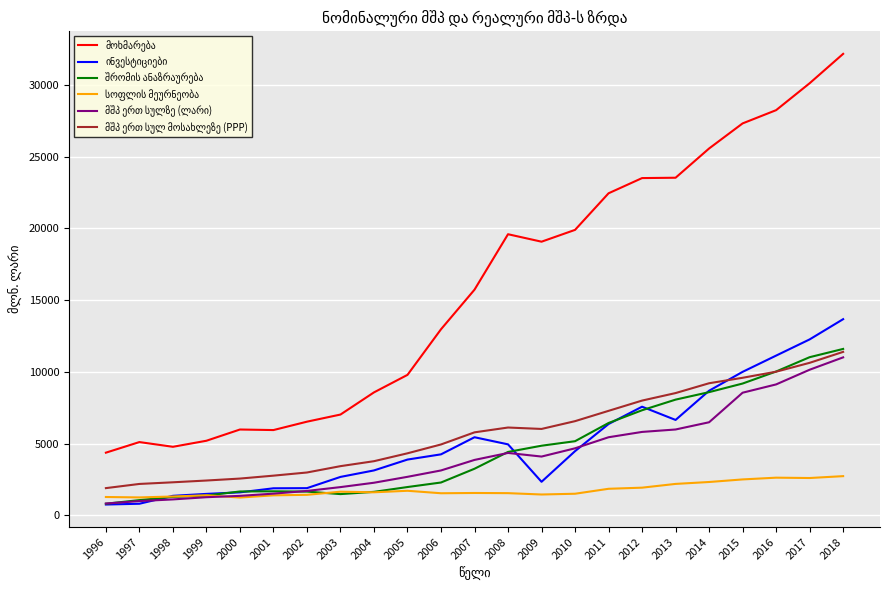

What is the total value across all series at 1997?

11433.5